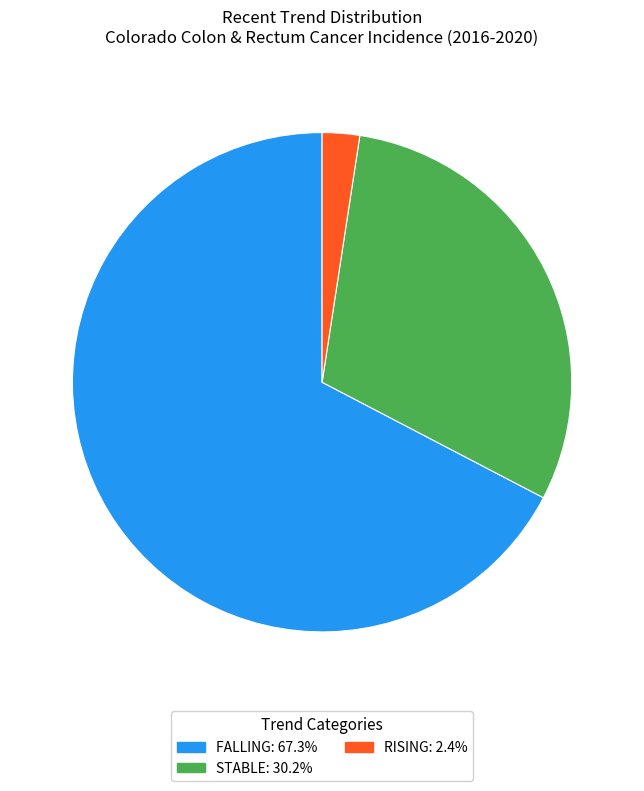

Is there any slice that represents more than half of the pie?

Yes